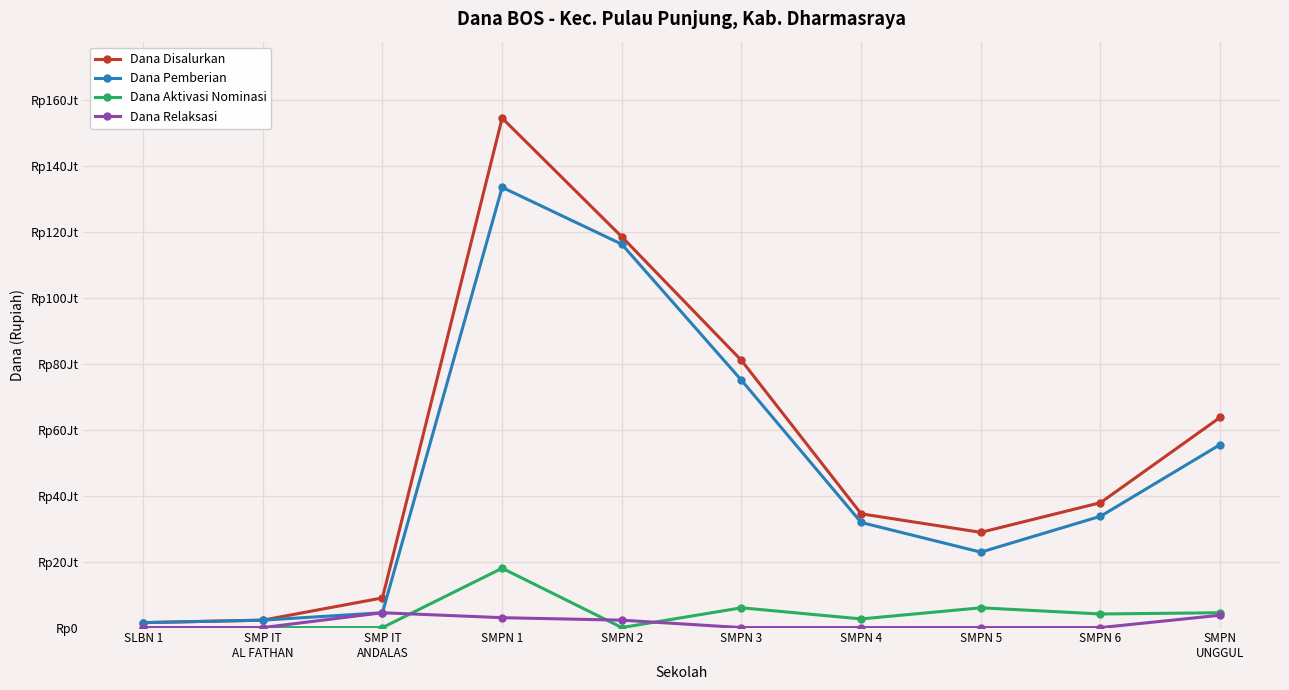

At which category does Dana Disalurkan reach its first local peak?

SMPN 1